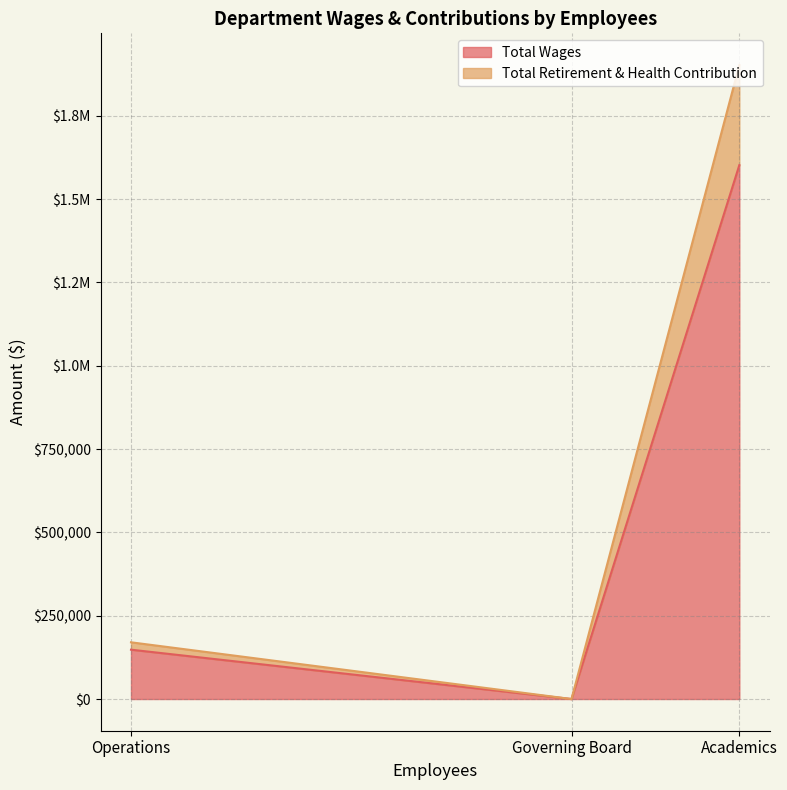

How many lines are shown in the chart?

2